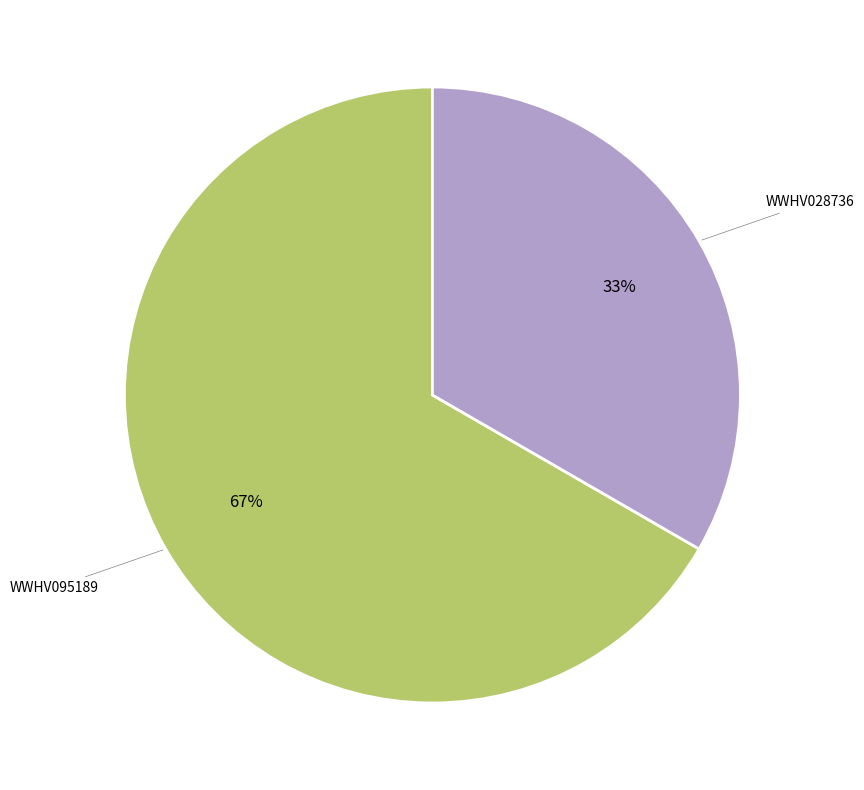

Does any single category account for the majority?

Yes